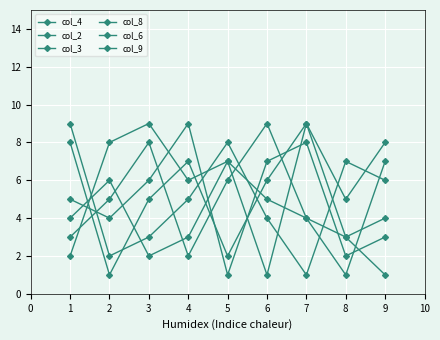

What is the value of the col_4 point at the 3rd from the left?

9